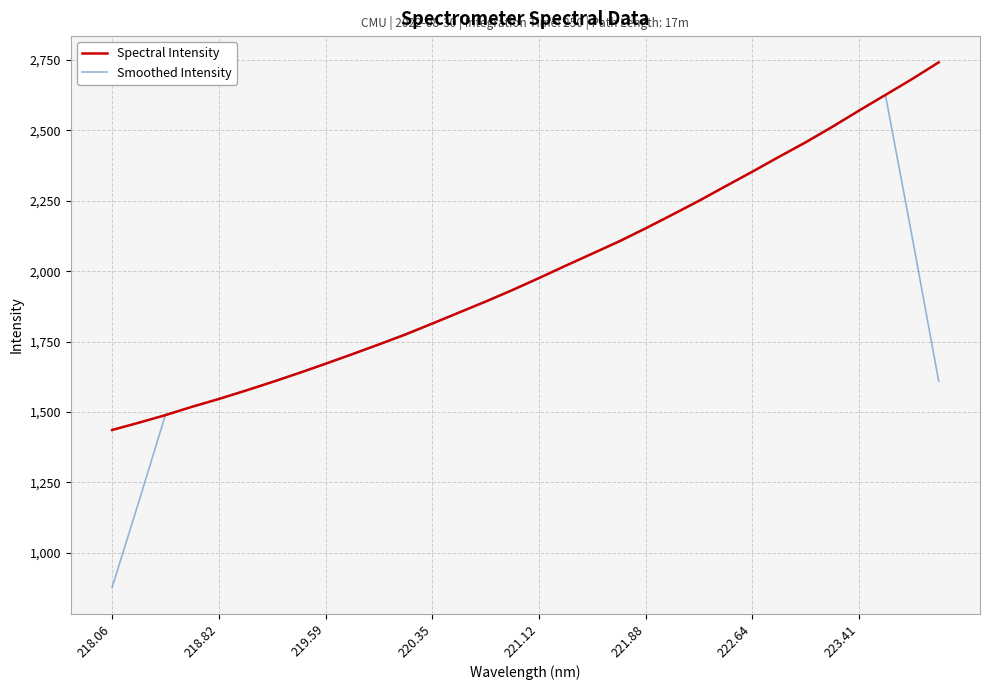

Which series has the largest range (max minus min)?

Smoothed Intensity